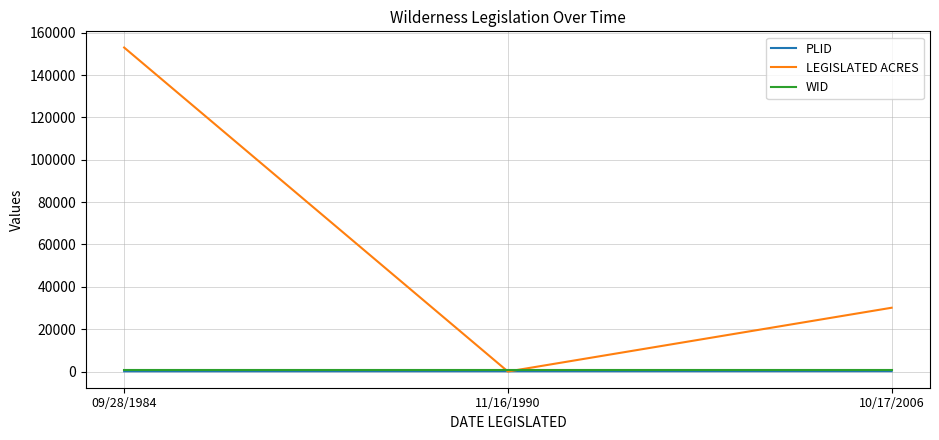

Which series changed the most between 09/28/1984 and 11/16/1990?

LEGISLATED ACRES